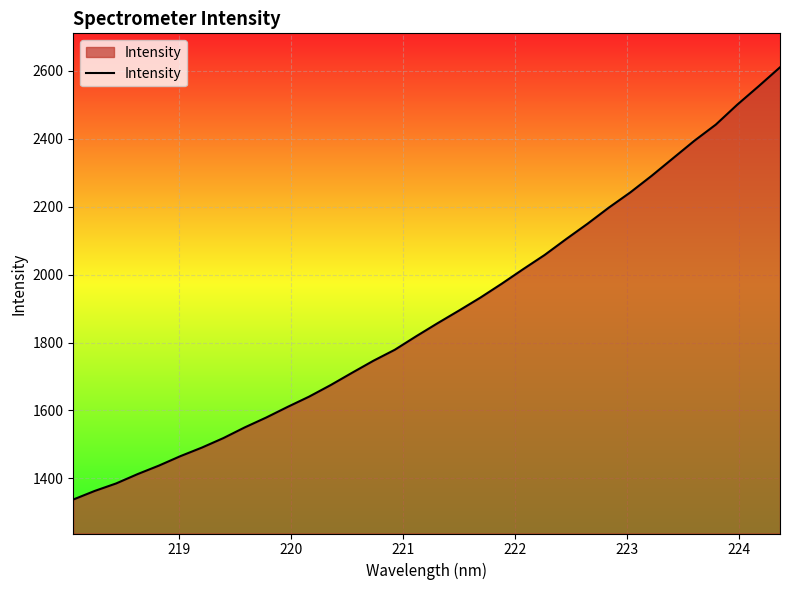

Does the chart display data point markers on the line(s)?

No